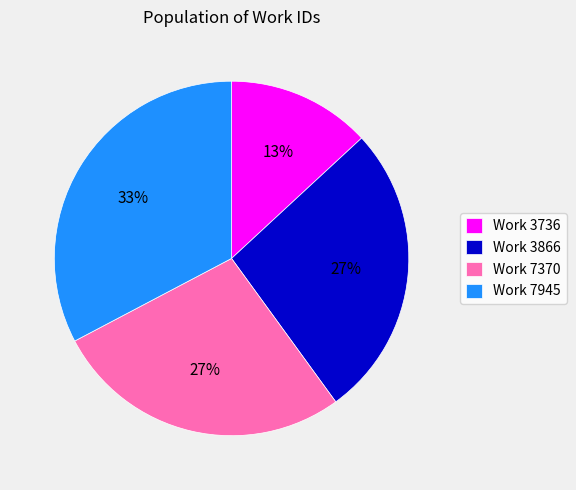

What is the largest slice in the pie chart?

Work 7945